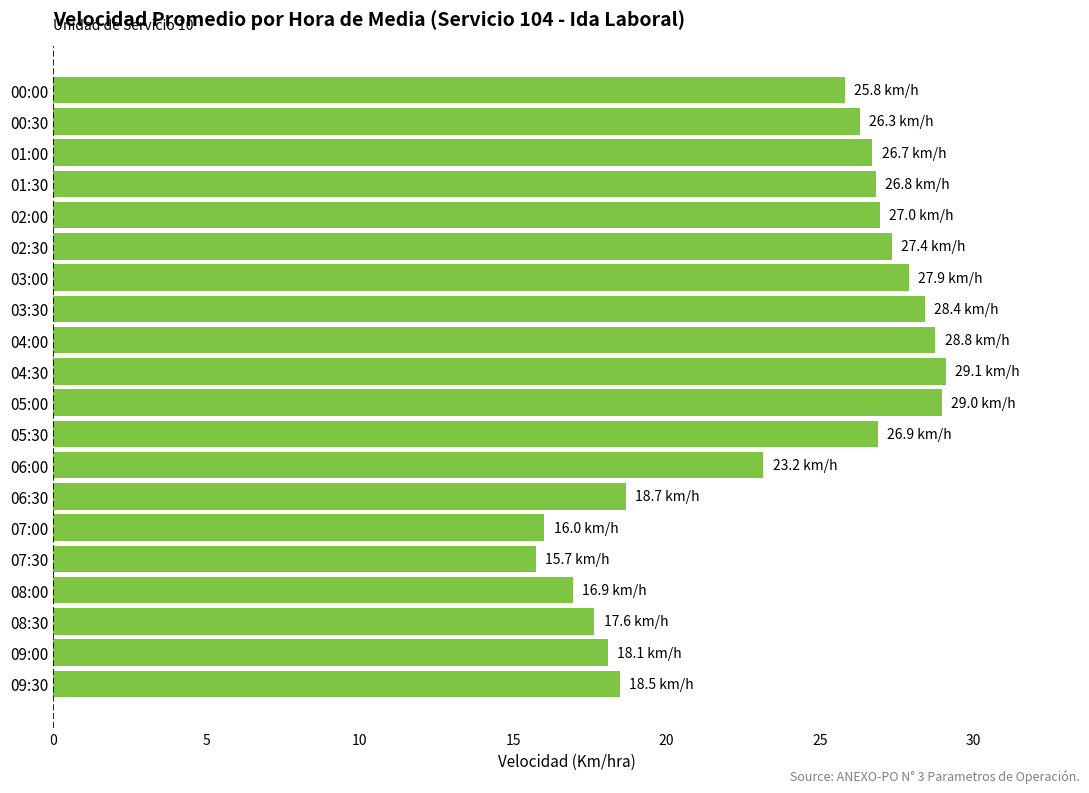

Which has a higher value, 04:00 or 09:00?

04:00